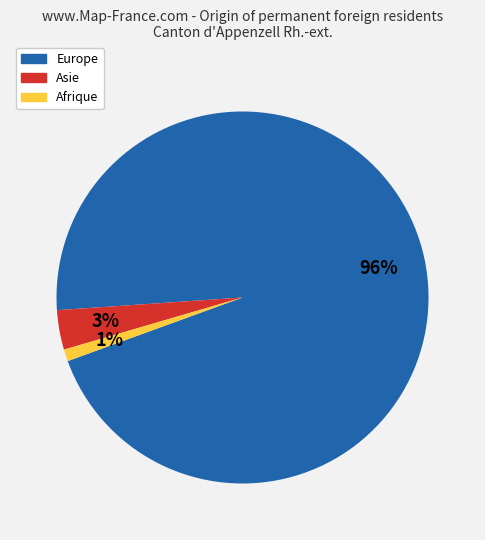

To the nearest percent, what is the difference between the largest and smallest slice percentages?

95%